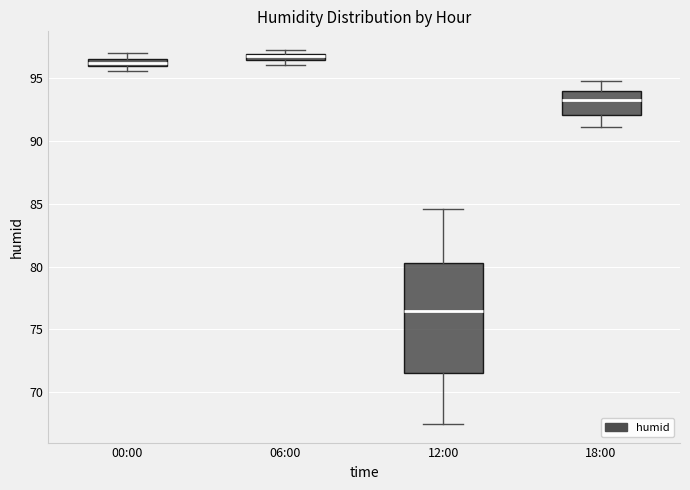

Which box has the lowest median line?

12:00